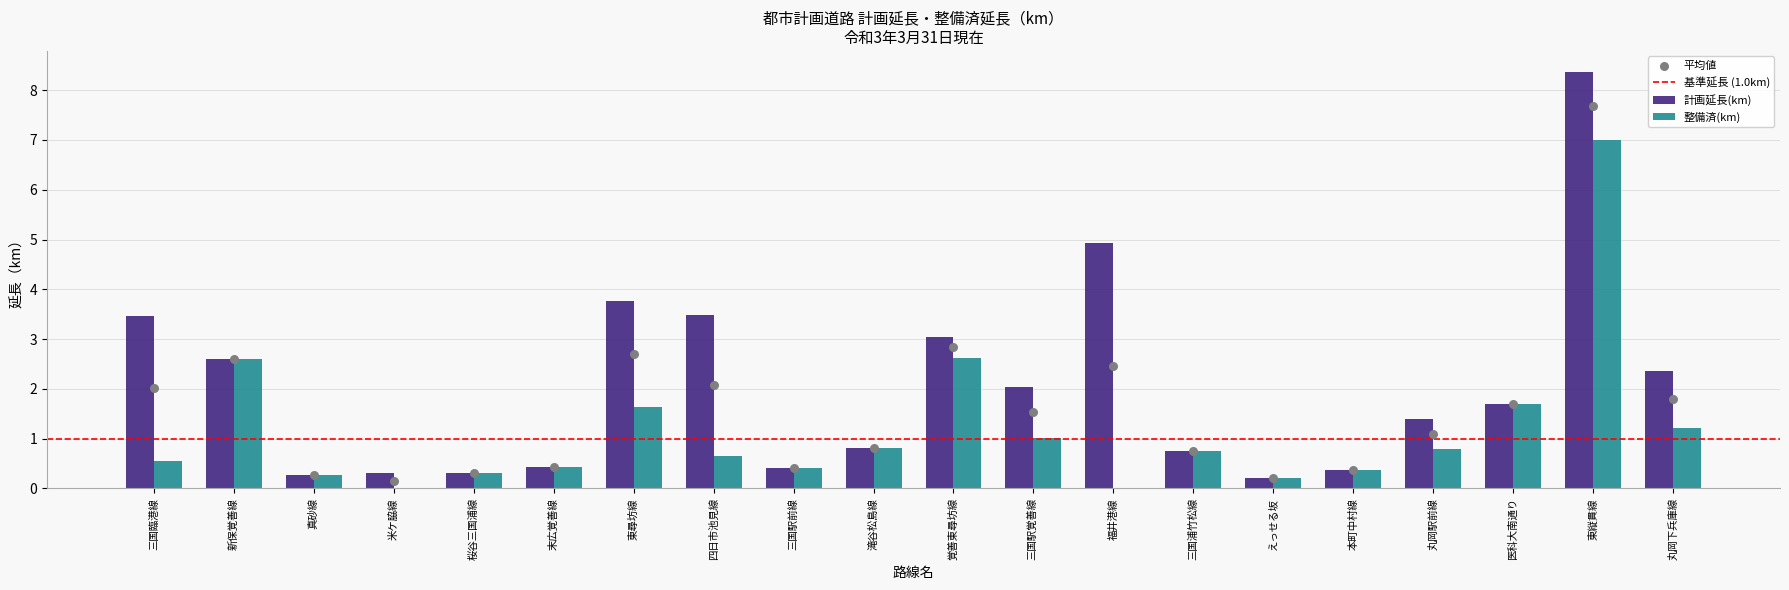

The 計画延長(km) series shows 0.4 at 本町中村線. True or false?

True